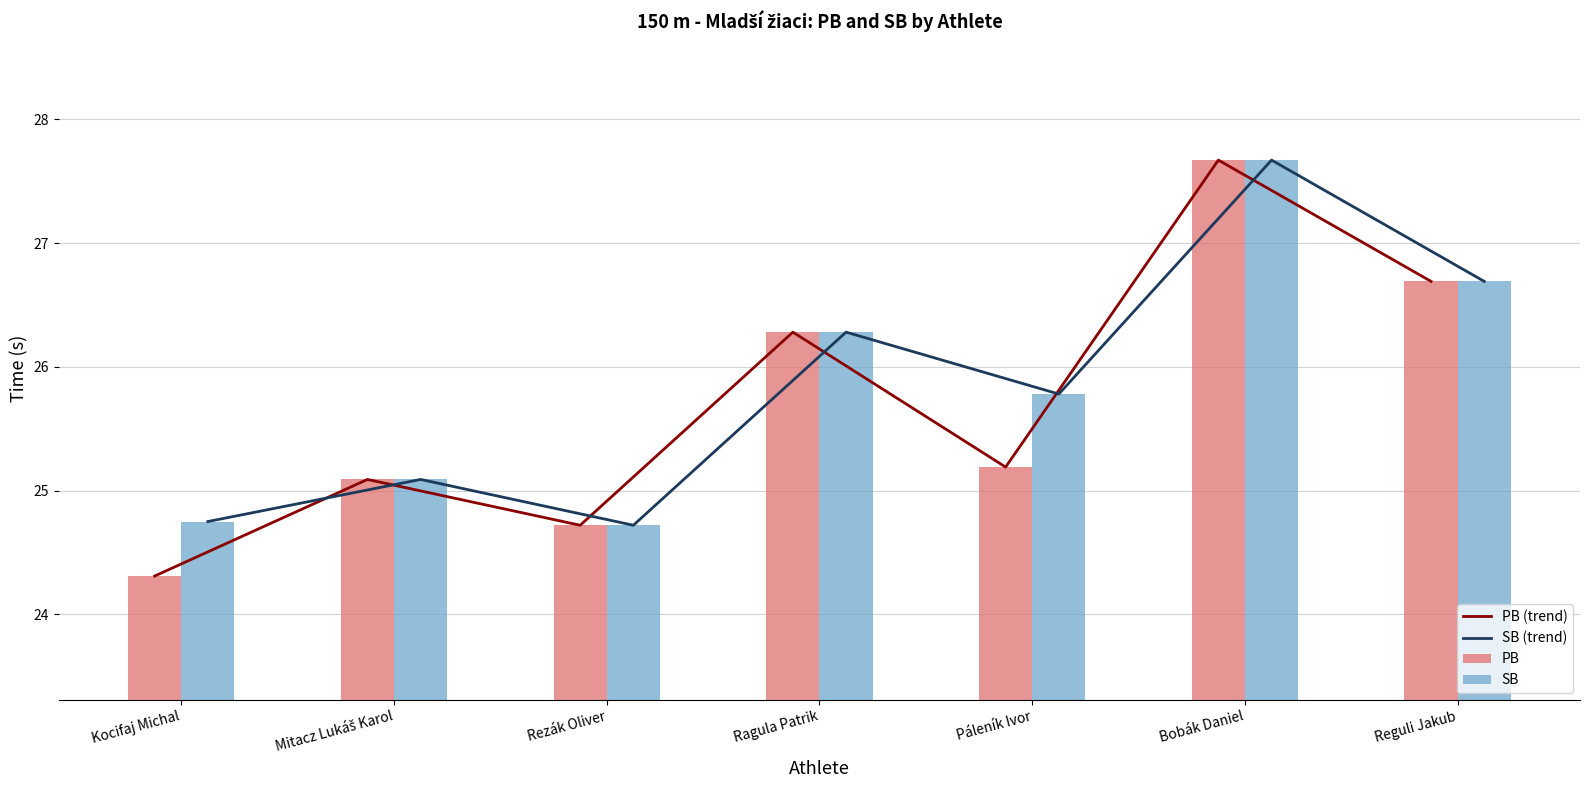

What is the sum of all PB values?

179.9